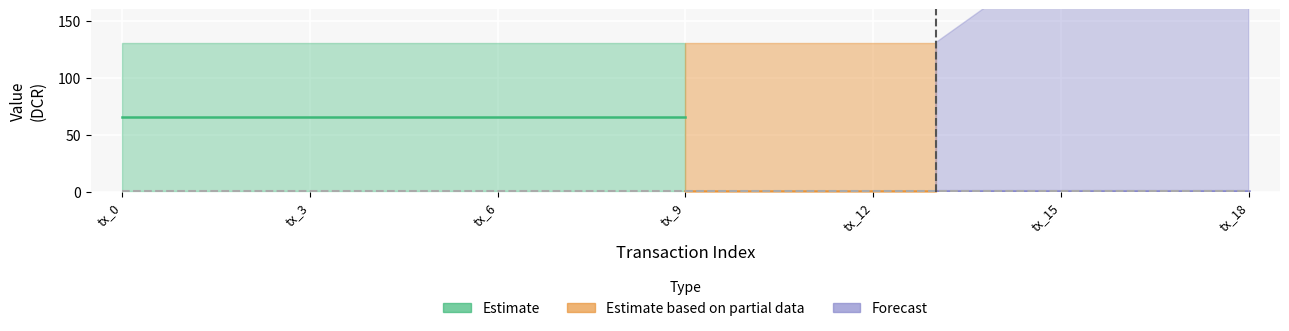

What is the total value across all series at tx_0?

130.8